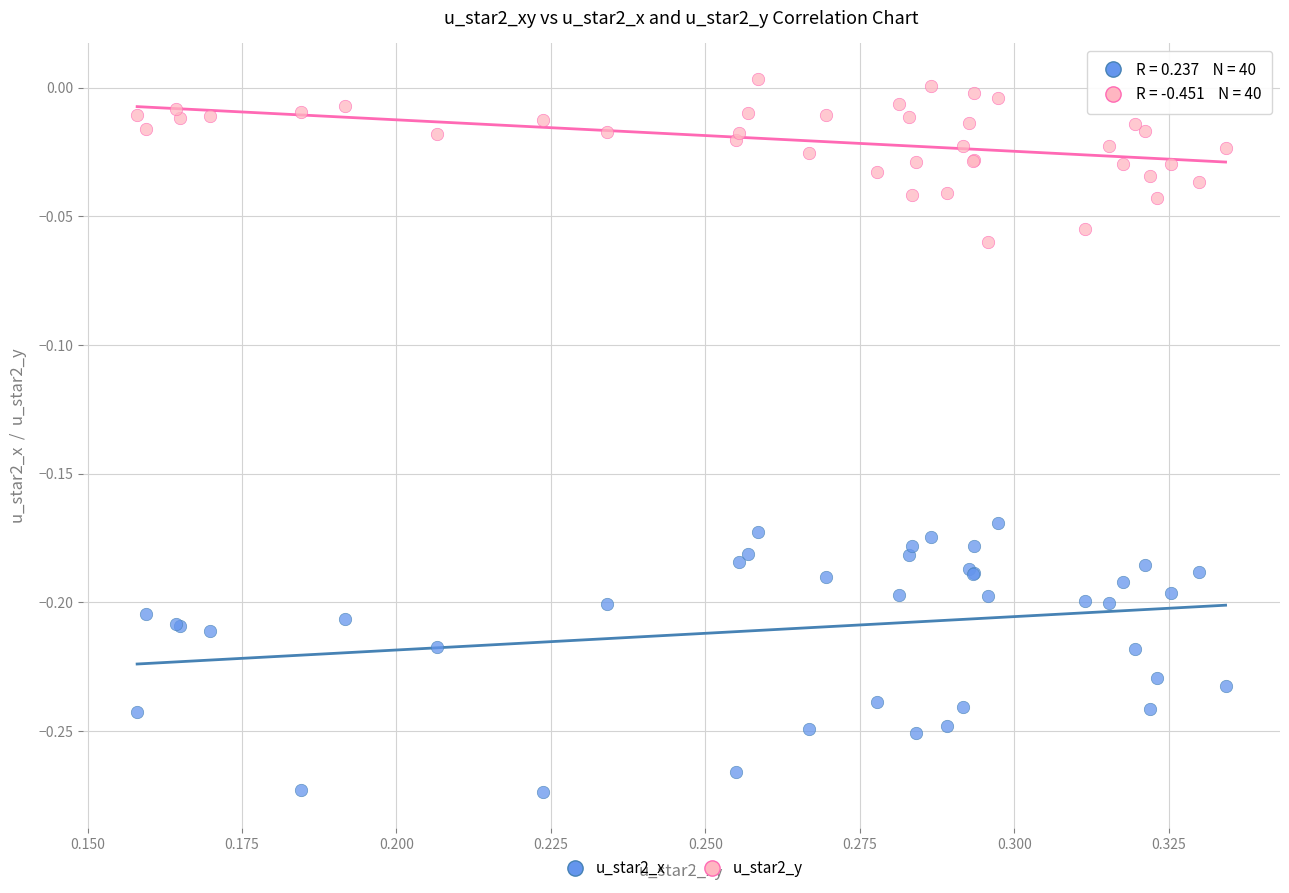

Which series contains the lowest Y value?

u_star2_x